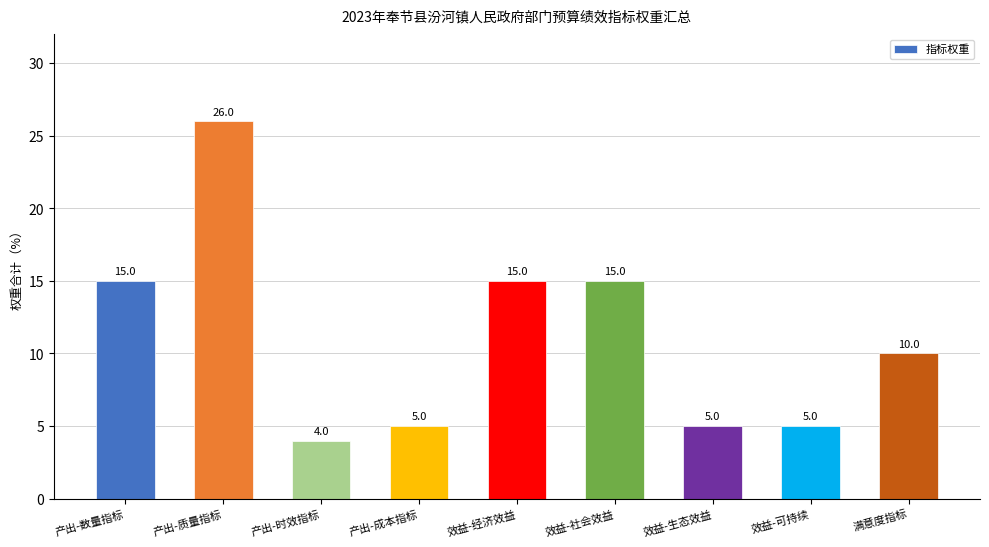

What position from the left is 产出-成本指标?

4